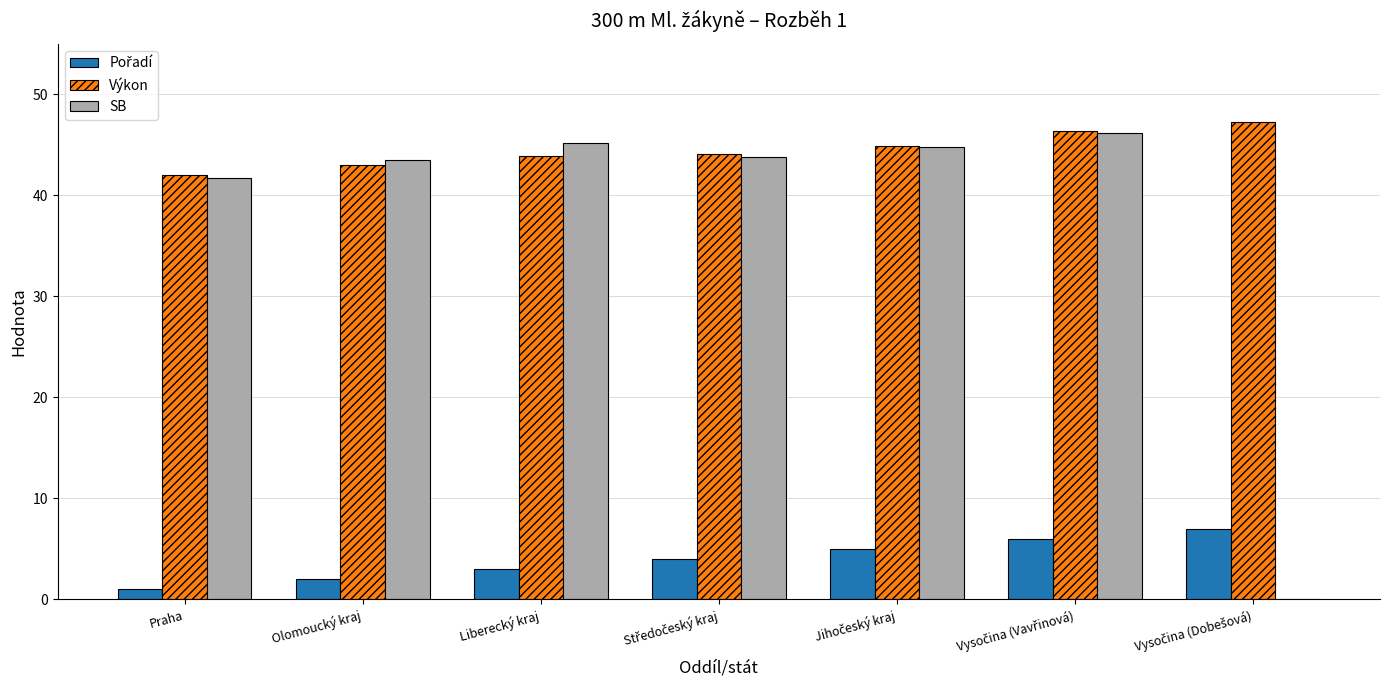

Is it true that SB equals 43.5 at Olomoucký kraj?

True